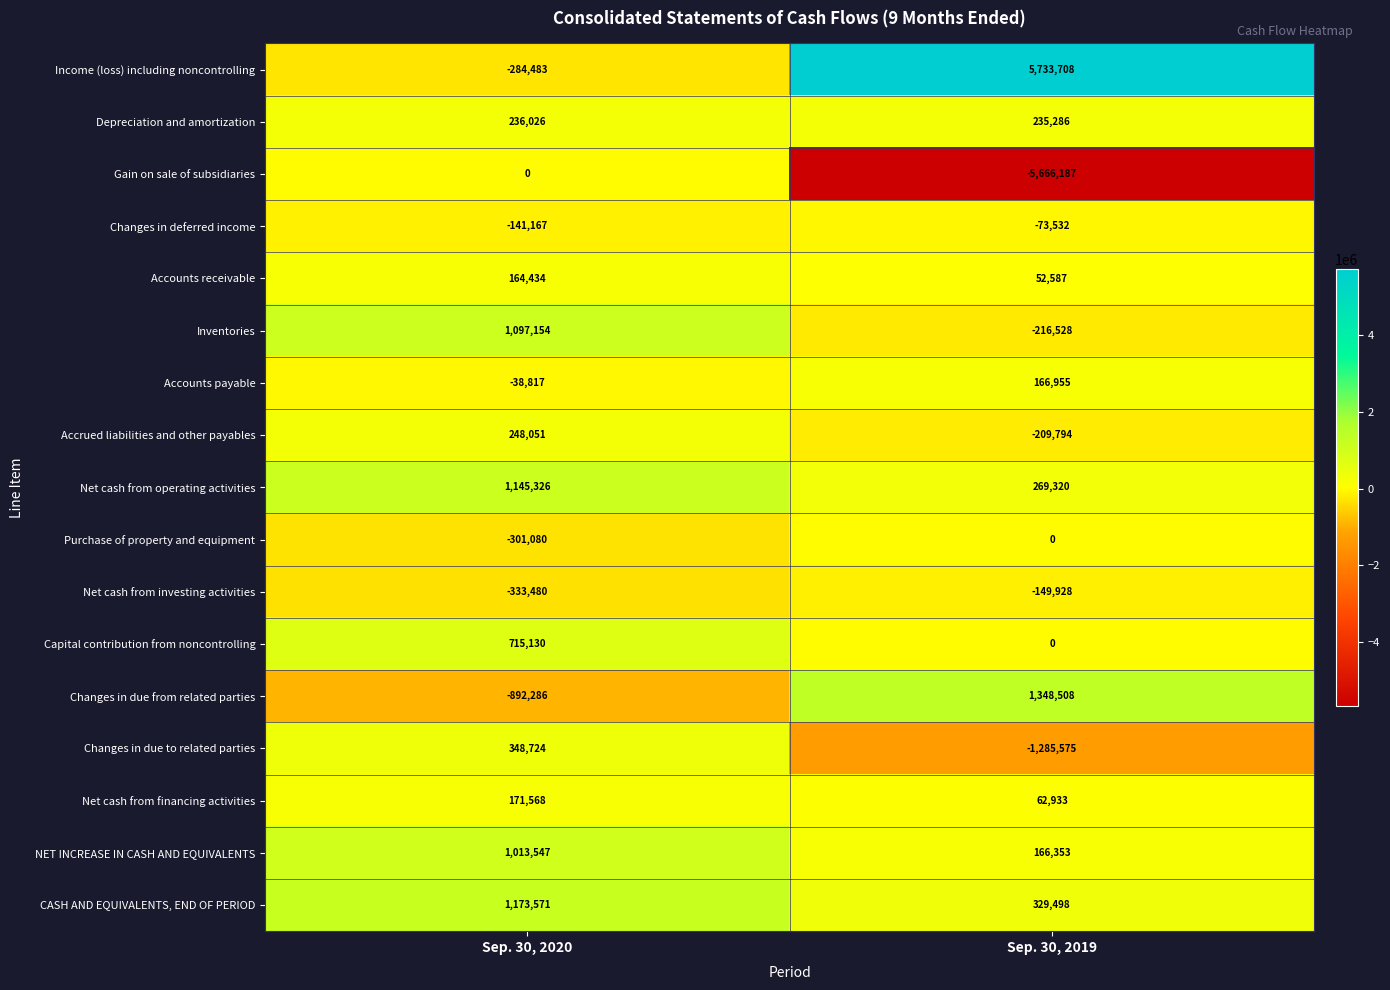

Which label corresponds to the smallest value in the chart?

Sep. 30, 2019